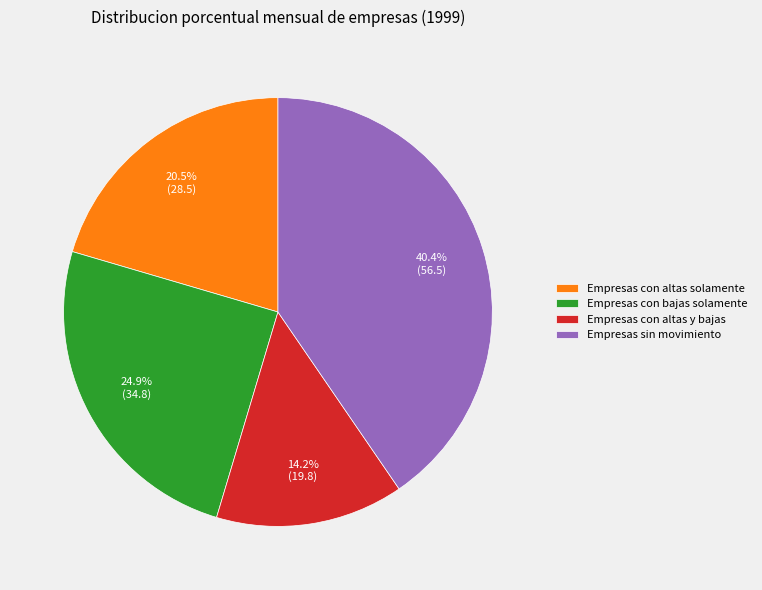

Which has a higher value, Empresas sin movimiento or Empresas con bajas solamente?

Empresas sin movimiento